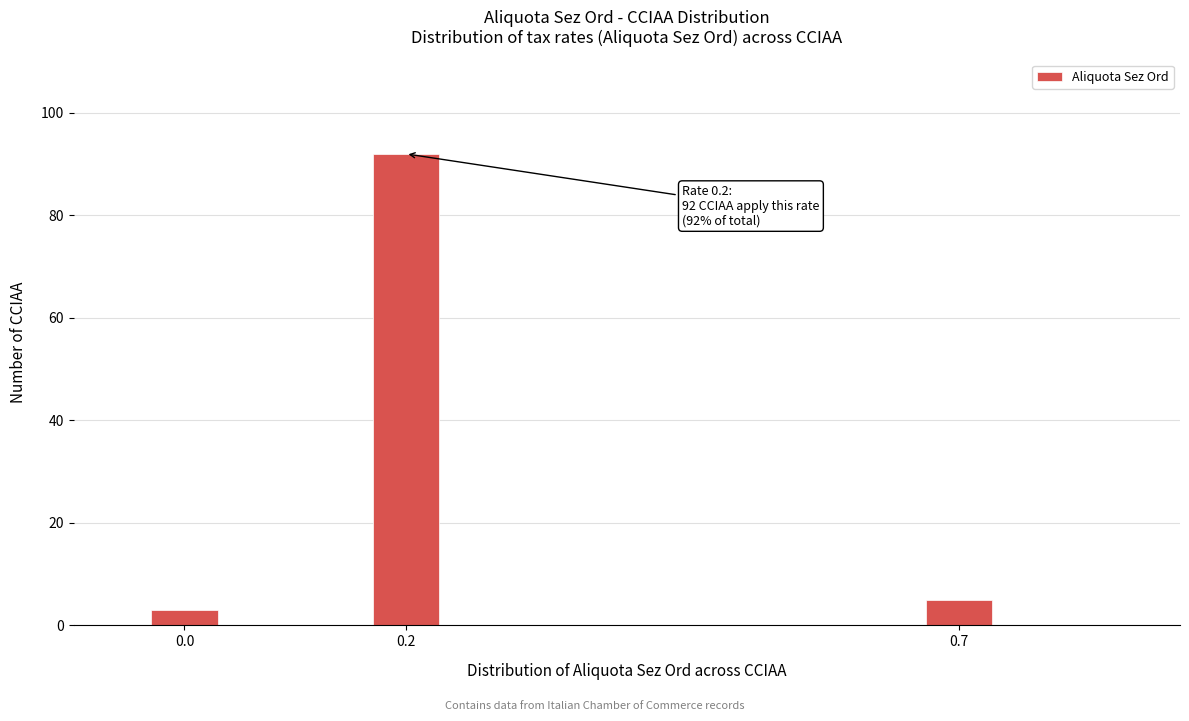

Reading left to right, what are all the values shown in this chart?

3	92	5